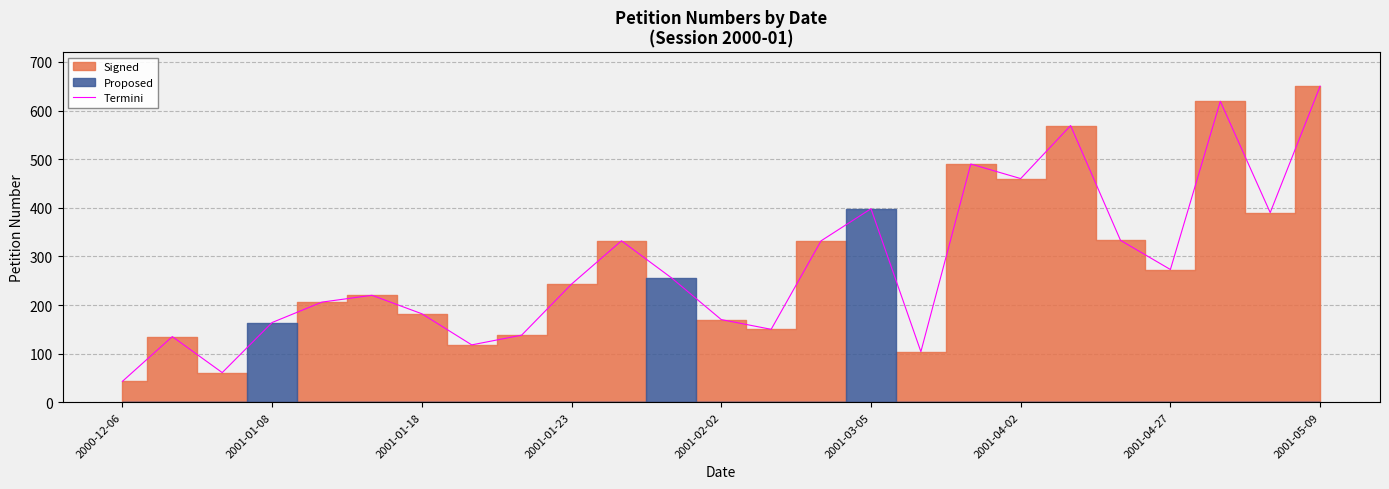

The value at 13 is 94. True or false?

False